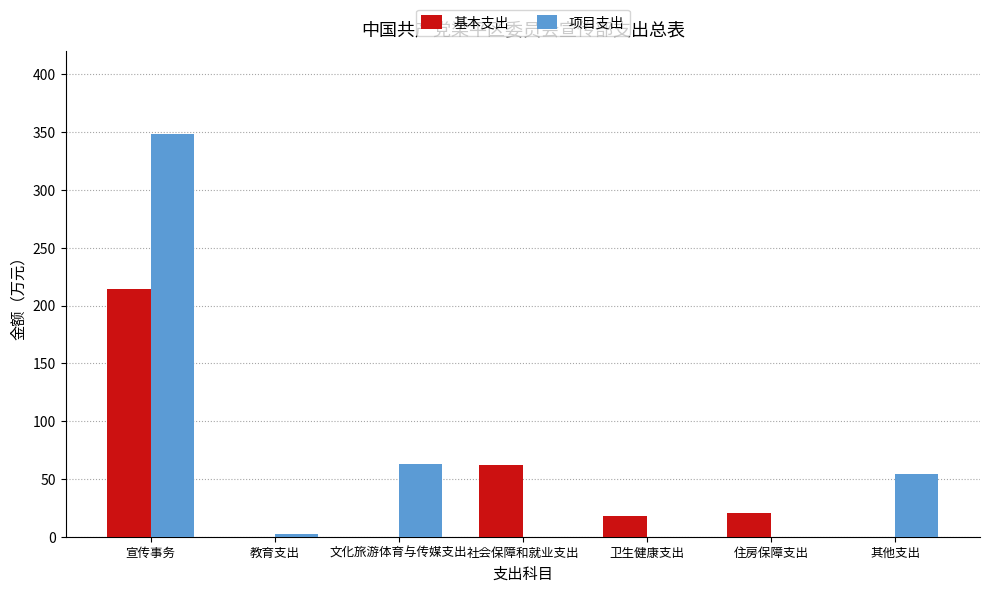

Reading left to right, extract all data points from this chart.

基本支出: 214.2	0.0	0.0	61.9	17.7	20.6	0.0
项目支出: 348.3	2.8	63.3	0.0	0.0	0.0	54.0